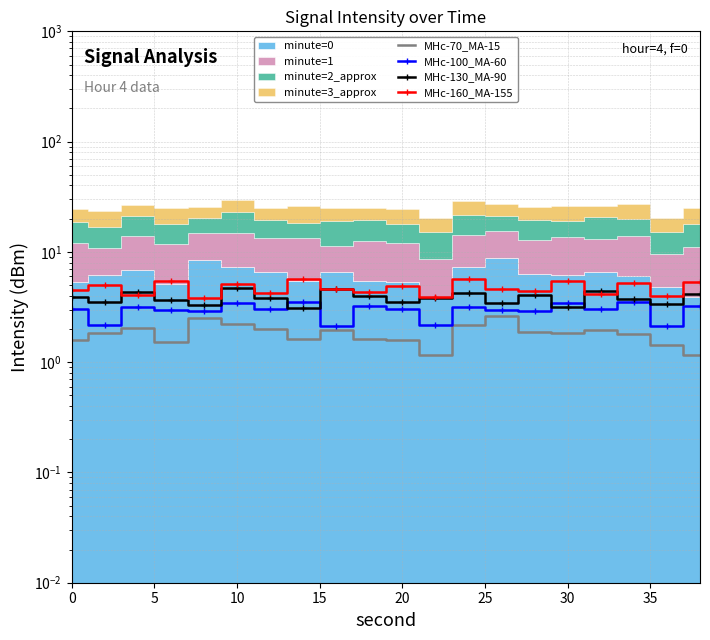

Does the chart display data point markers on the line(s)?

Yes